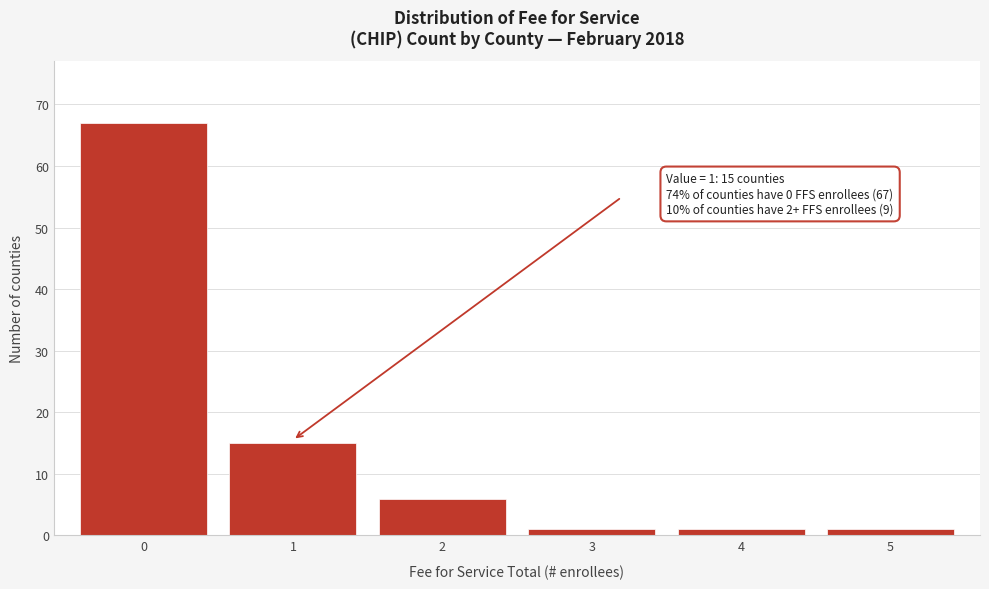

Which range on the x-axis has the tallest bar?

-0.5 to 0.5